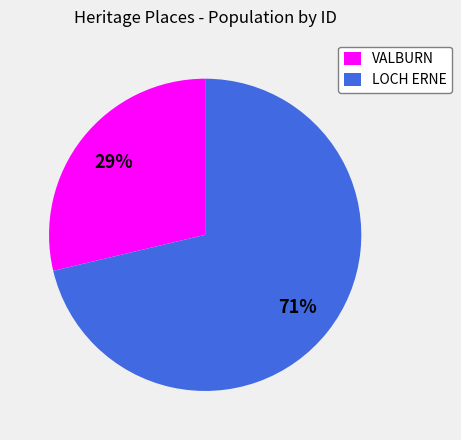

What percentage is the VALBURN slice, to the nearest percent?

29%